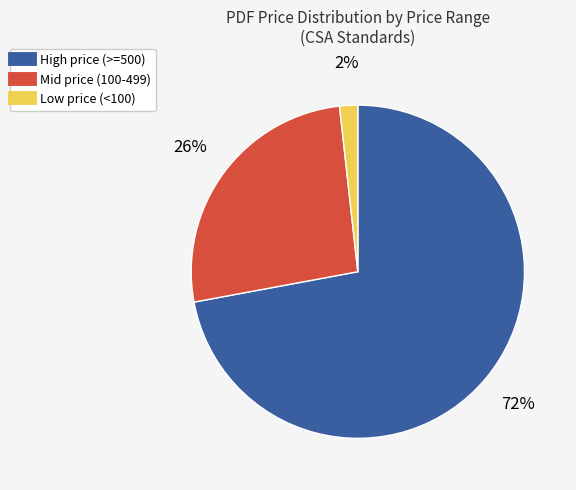

Does any single category account for the majority?

Yes